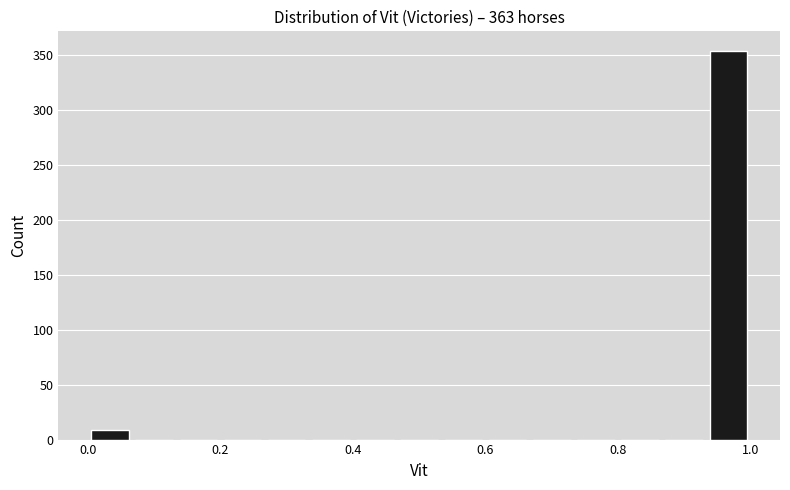

Around what value on the x-axis is the tallest bar? Give the approximate position of its centre, as read against the axis.

0.96